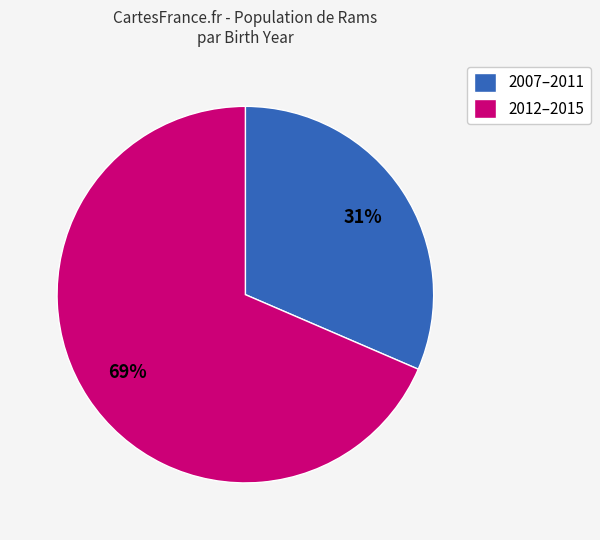

What percentage is the 2012–2015 slice, to the nearest percent?

69%